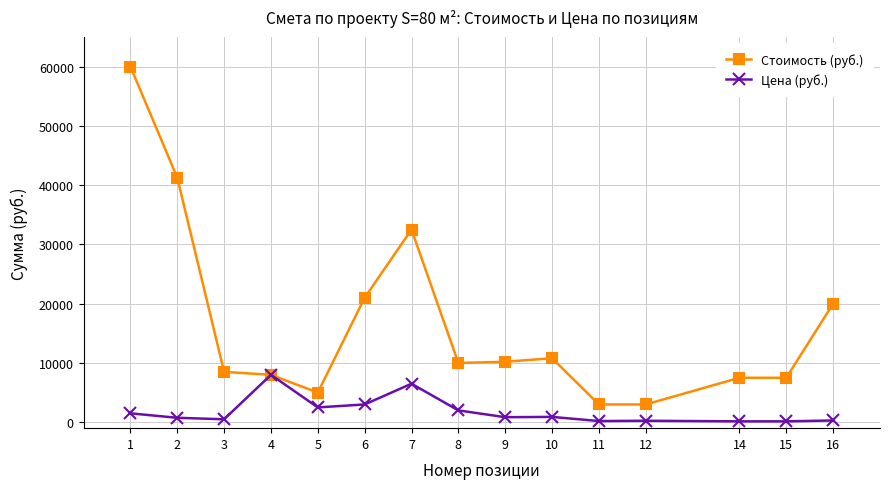

What are all the series names shown in the legend?

Стоимость (руб.), Цена (руб.)